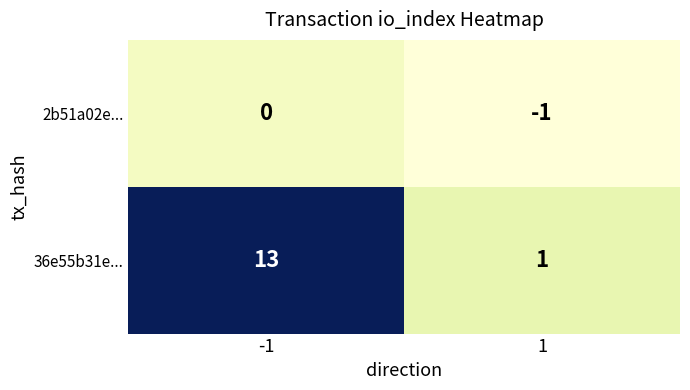

Read the 36e55b31e... value at -1, to the nearest 10.

10